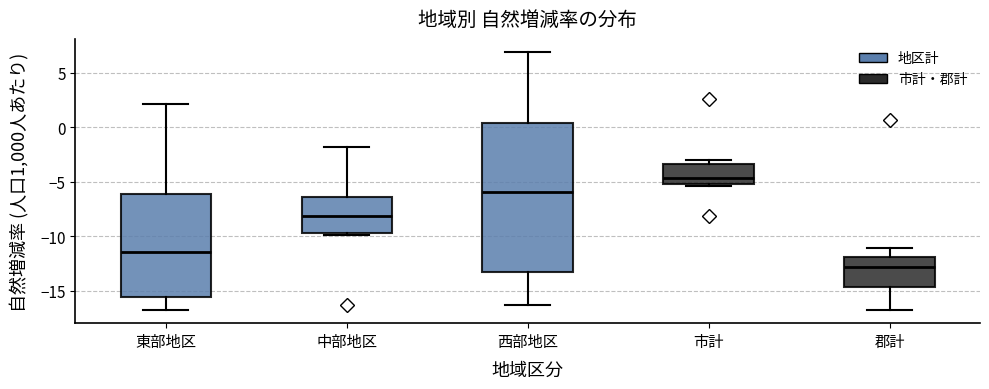

Which box has the lowest median line?

郡計